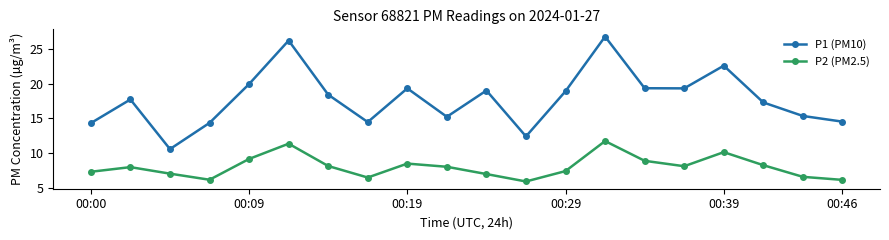

Rank the series by their maximum value, from highest to lowest.

P1 (PM10), P2 (PM2.5)